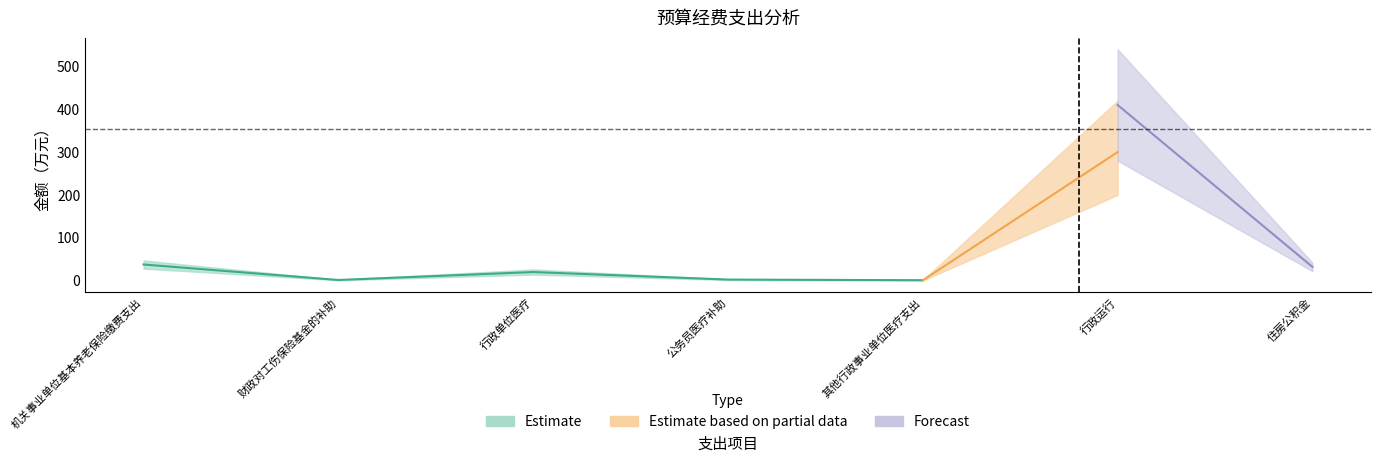

True or false: Forecast and Estimate based on partial data cross at least once.

False